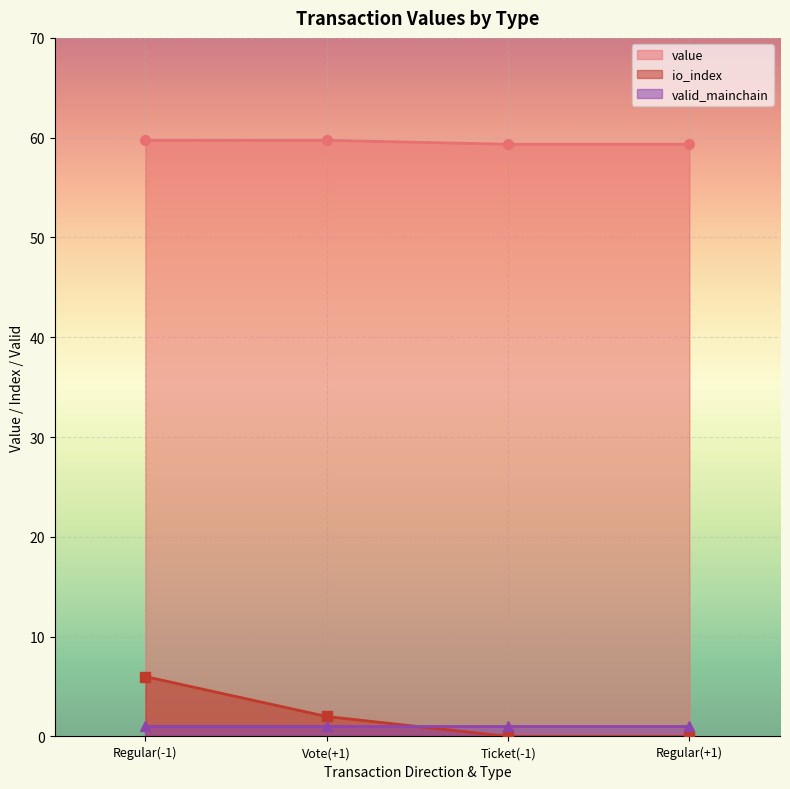

What is the maximum value for value?

59.7